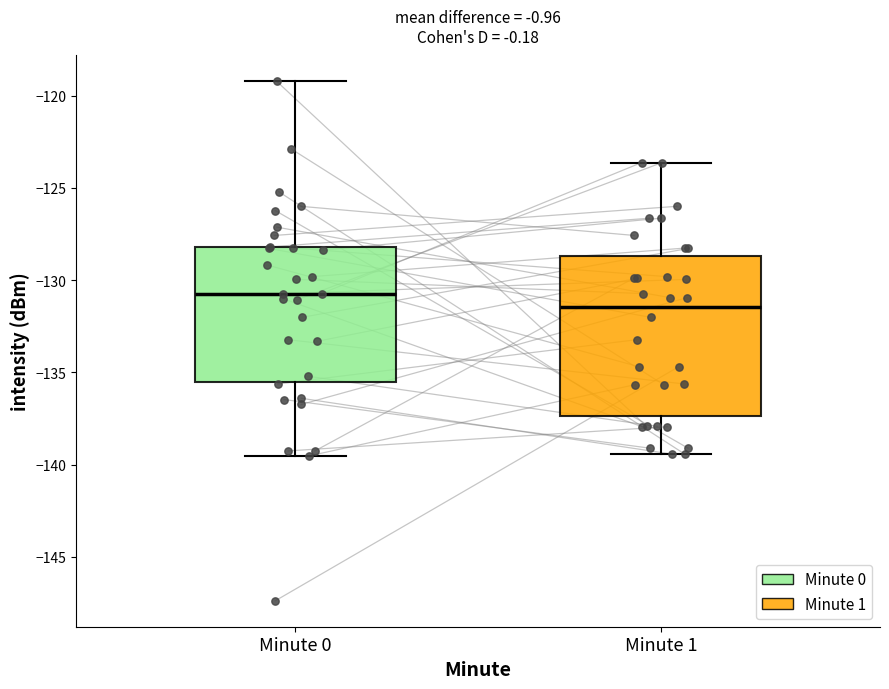

Which box has the lowest median line?

Minute 1